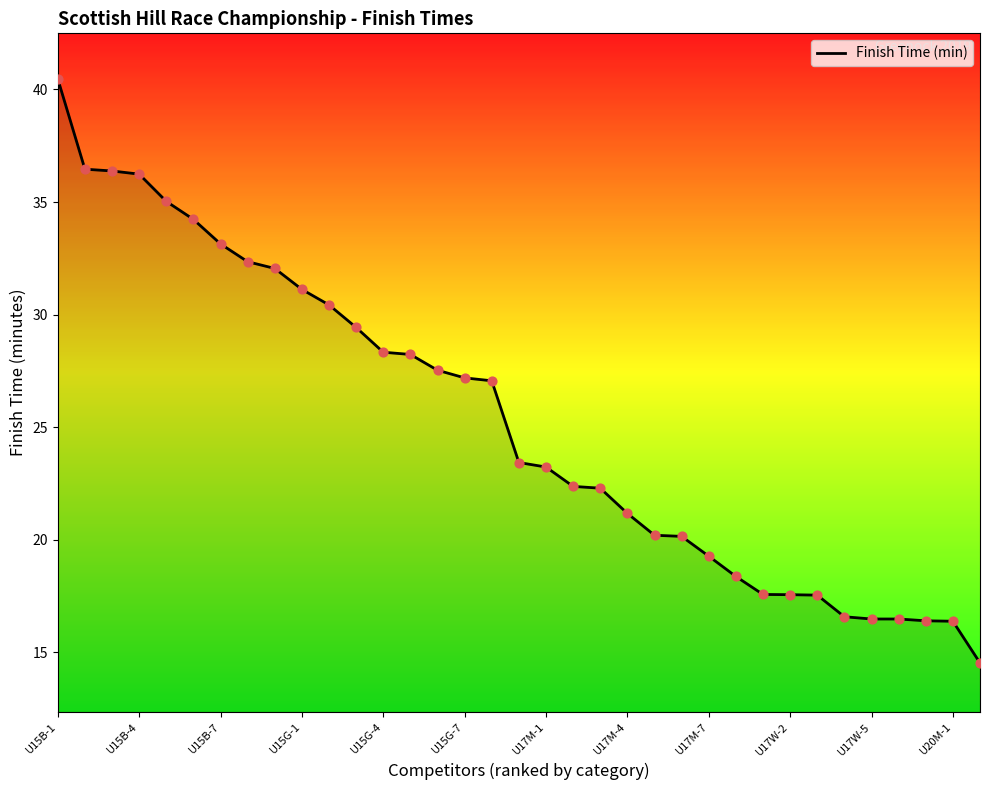

What is the difference between the maximum and minimum values?

25.9